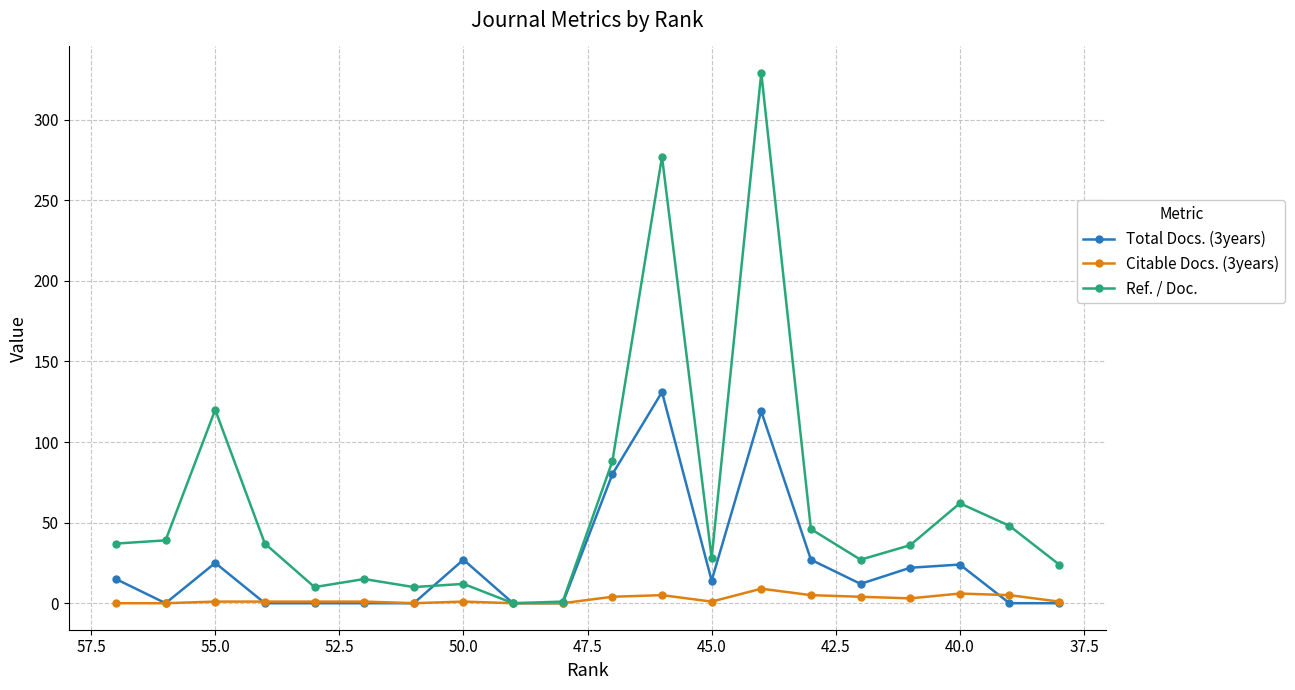

What is the difference between the maximum and second lowest values in the Total Docs. (3years) series?

131